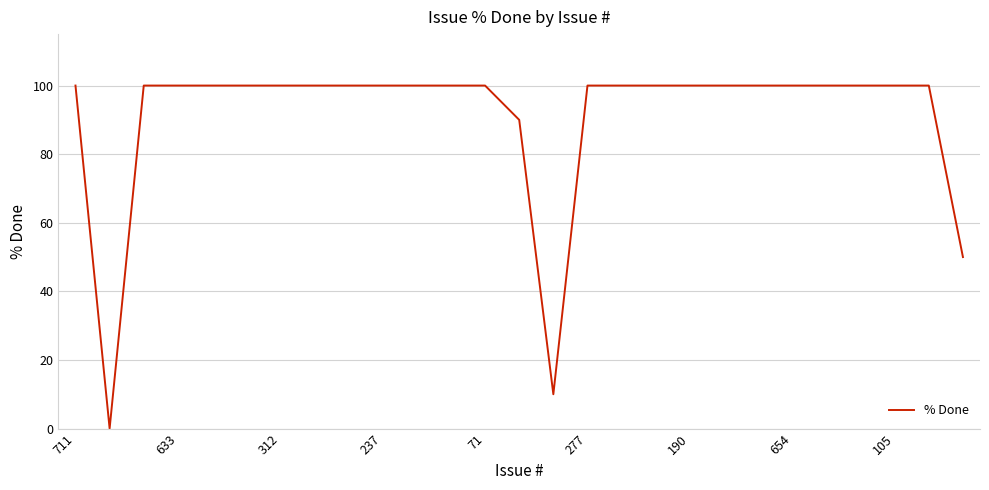

How many lines are shown in the chart?

1